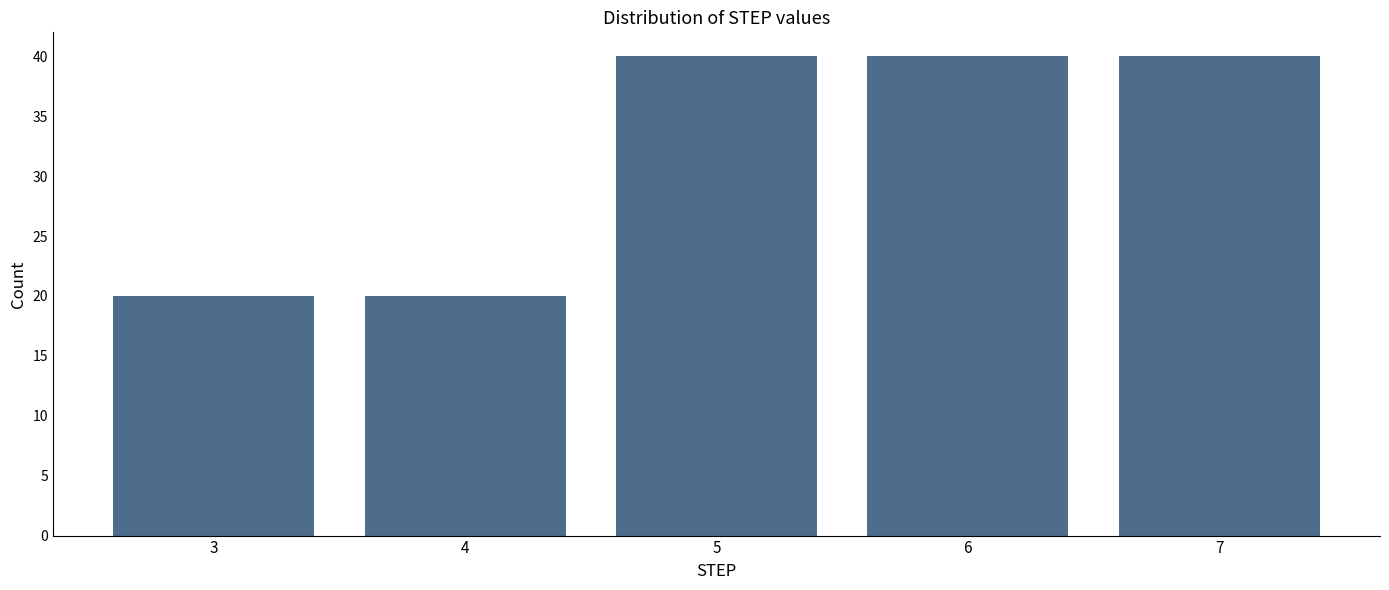

Reading left to right, what are all the values shown in this chart?

3=20	4=20	5=40	6=40	7=40